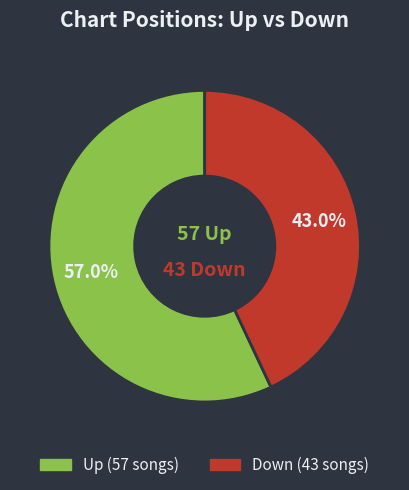

Is there any slice that represents more than half of the pie?

Yes